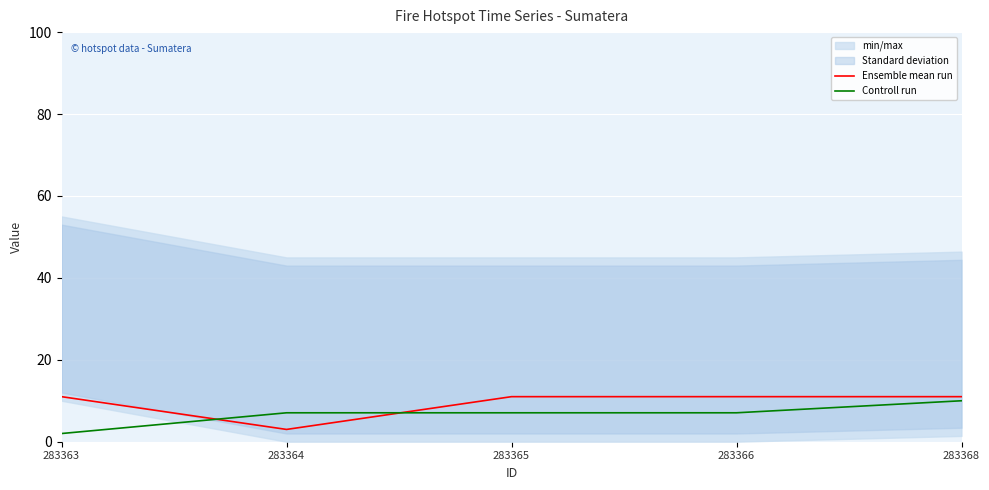

How many interior local valleys does the Ensemble mean run series have?

1